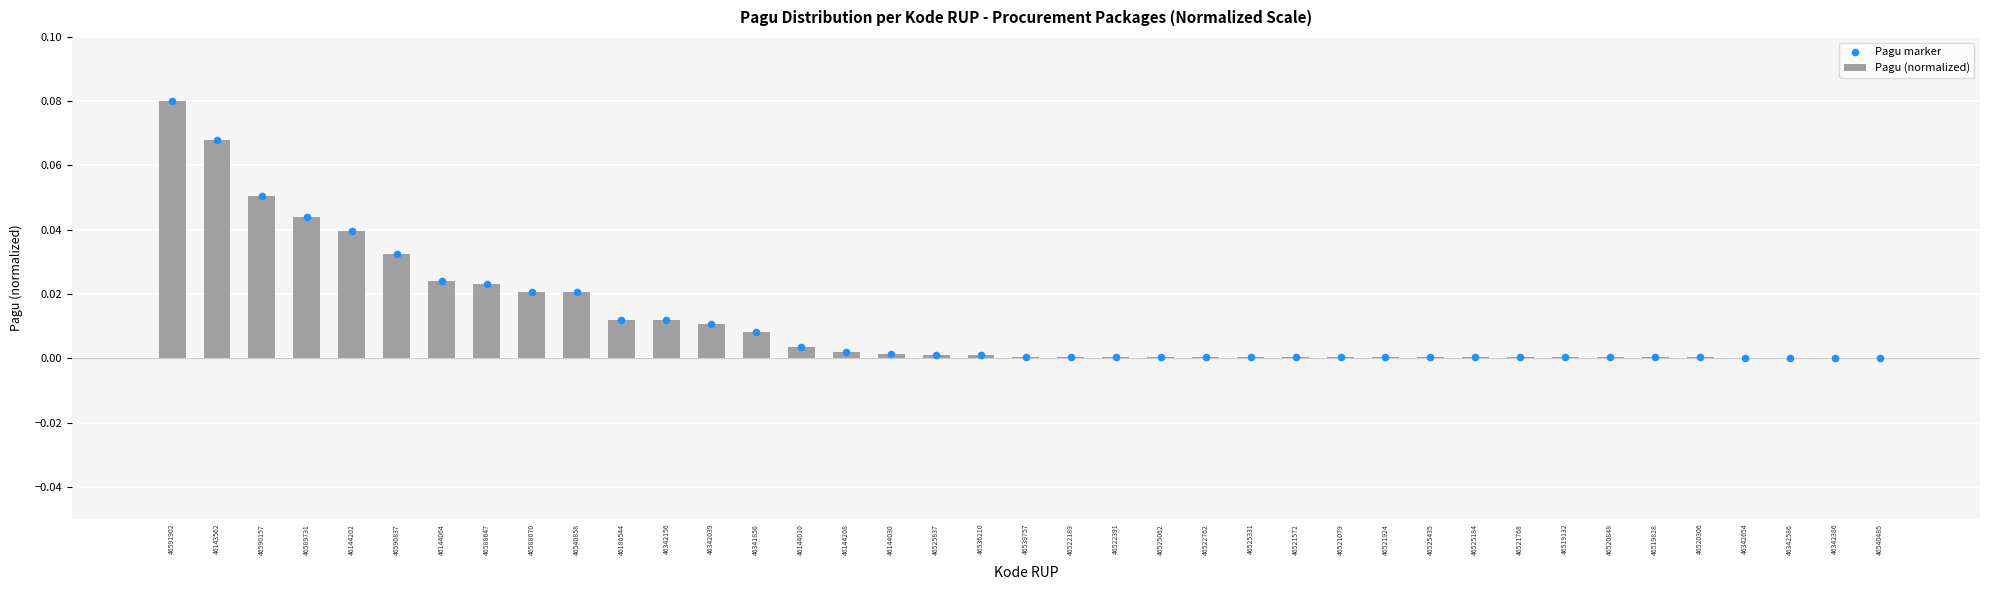

Which series has the largest total across all categories?

Pagu (normalized)